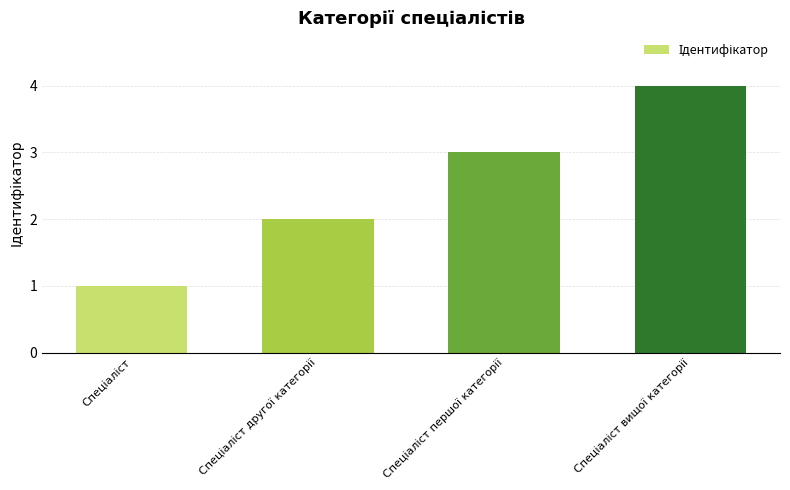

How many series are shown in this chart?

1